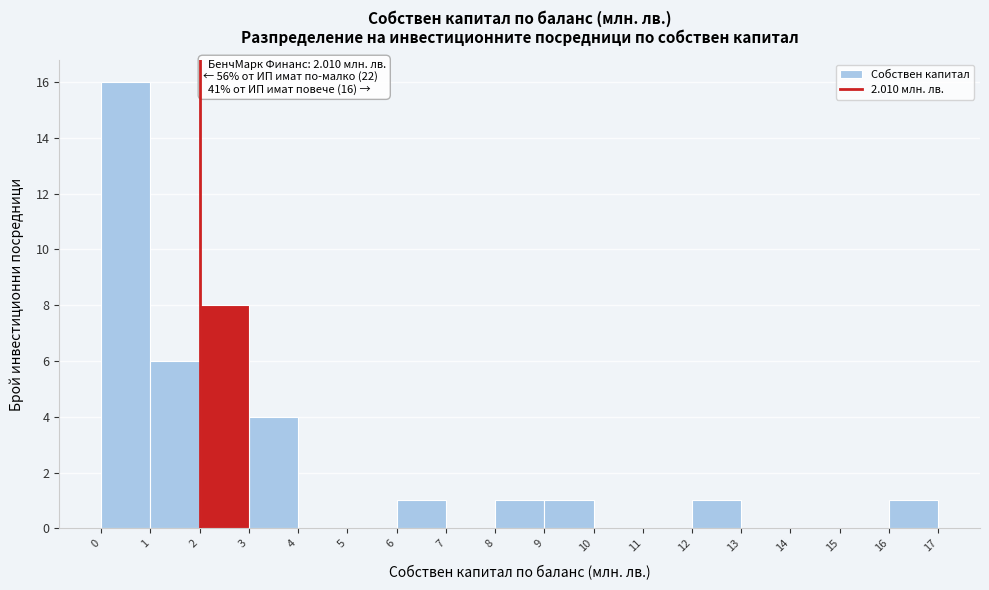

Which range on the x-axis has the tallest bar?

0 to 1